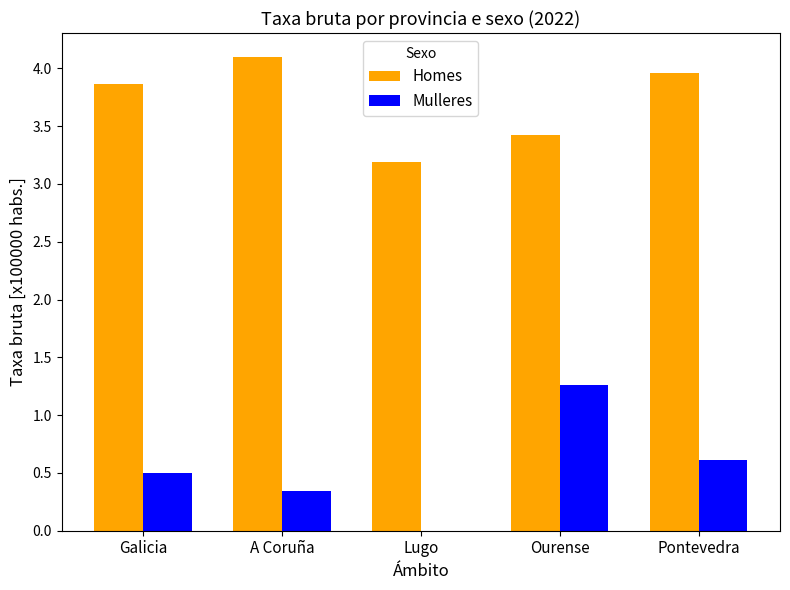

What is the maximum value shown in the chart?

4.1